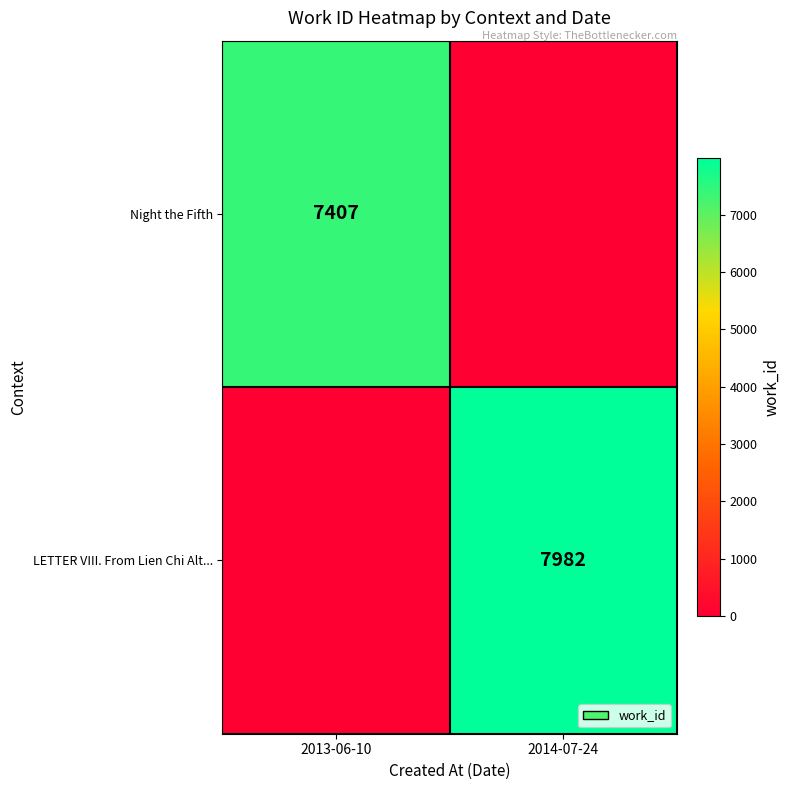

Is it true that LETTER VIII. From Lien Chi Alt... equals 14107 at 2014-07-24?

False